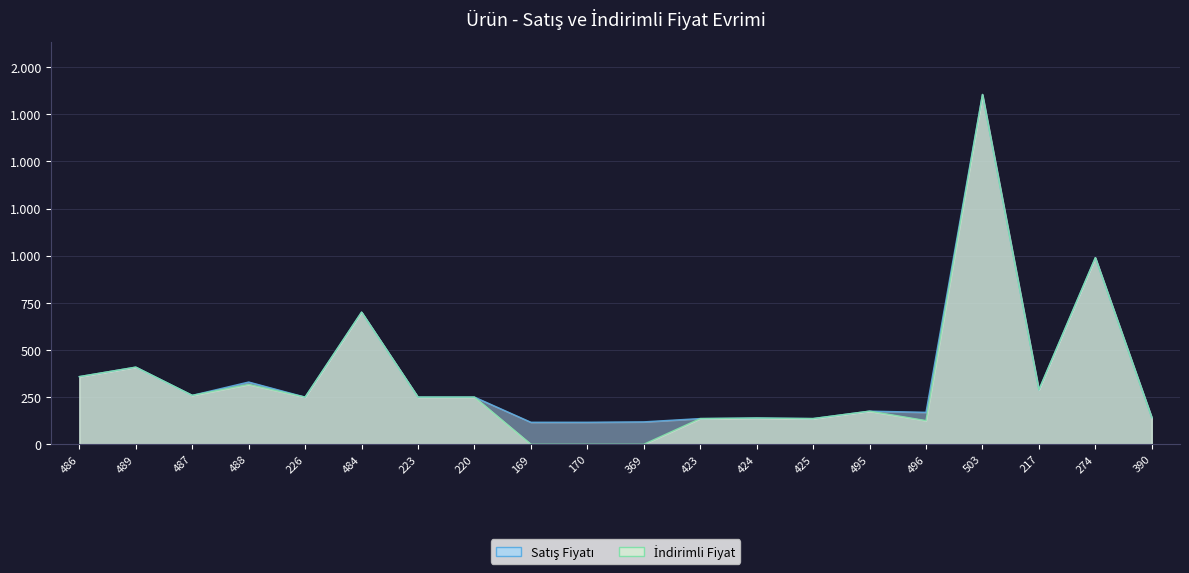

Rank the categories by İndirimli Fiyat value from highest to lowest.

503, 274, 484, 489, 486, 488, 217, 487, 226, 223, 220, 495, 390, 424, 423, 425, 496, 169, 170, 369